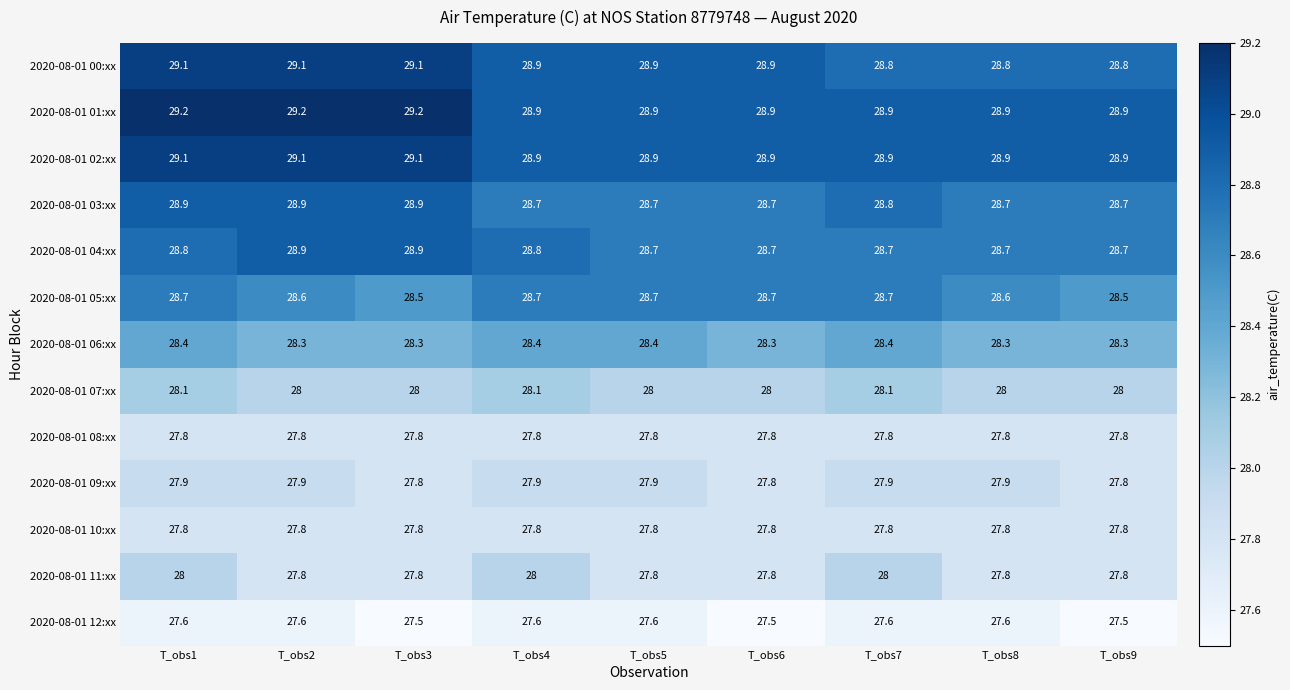

What is the spread (max minus min) of values at T_obs5?

1.3